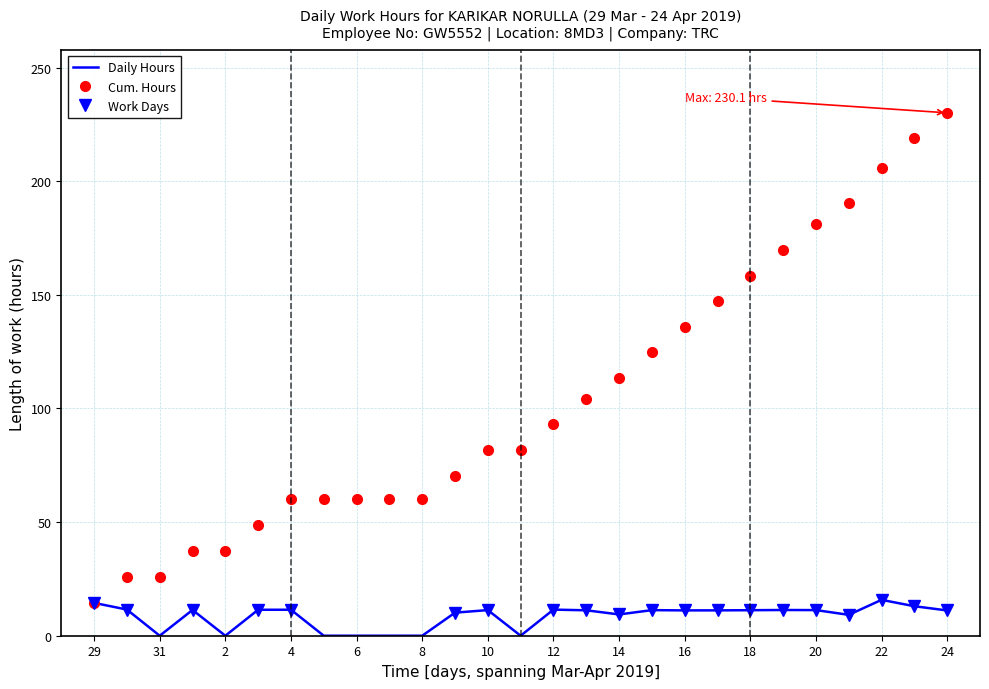

List the labels in order of value, smallest first.

31, 2, 5, 6, 7, 8, 11, 21, 14, 9, 24, 16, 17, 13, 18, 15, 10, 20, 19, 1, 3, 4, 12, 30, 23, 29, 22